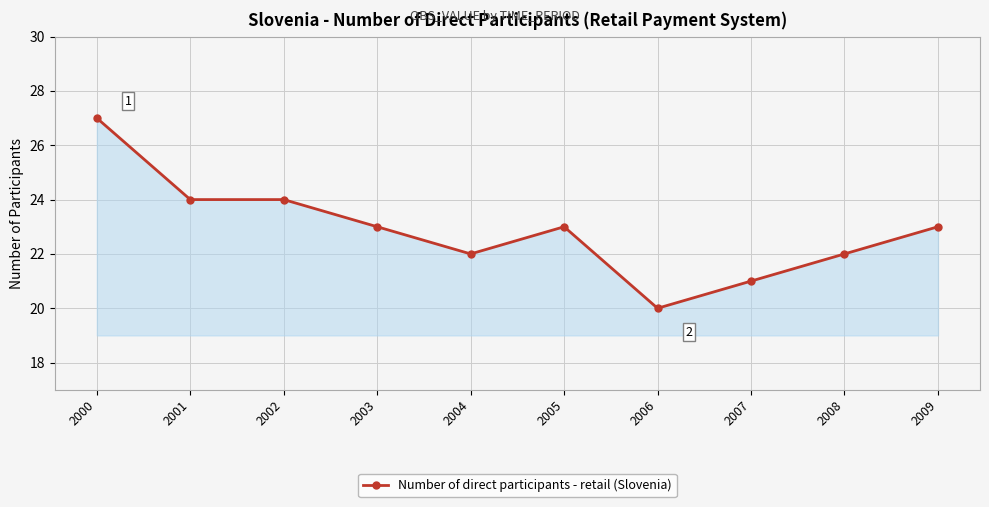

Count the values in the range 22 to 24.

7